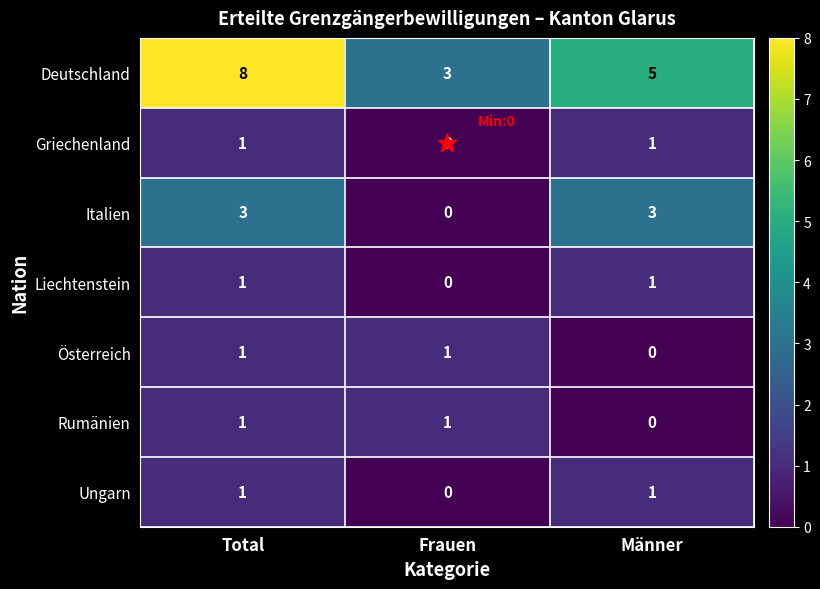

Which category has the highest value across all series?

Total